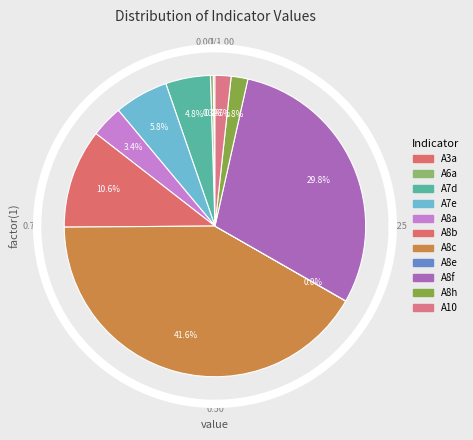

Is there a majority slice in this chart?

No